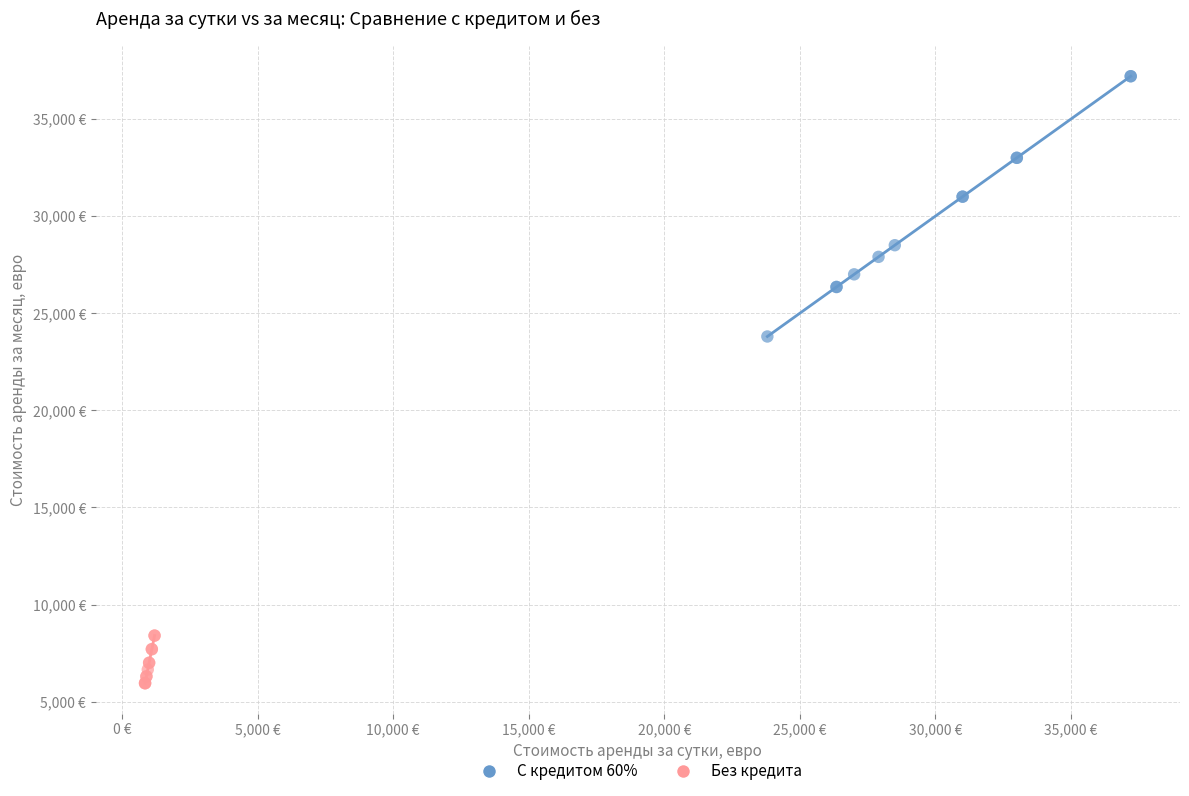

Which series reaches the maximum Y coordinate?

С кредитом 60%